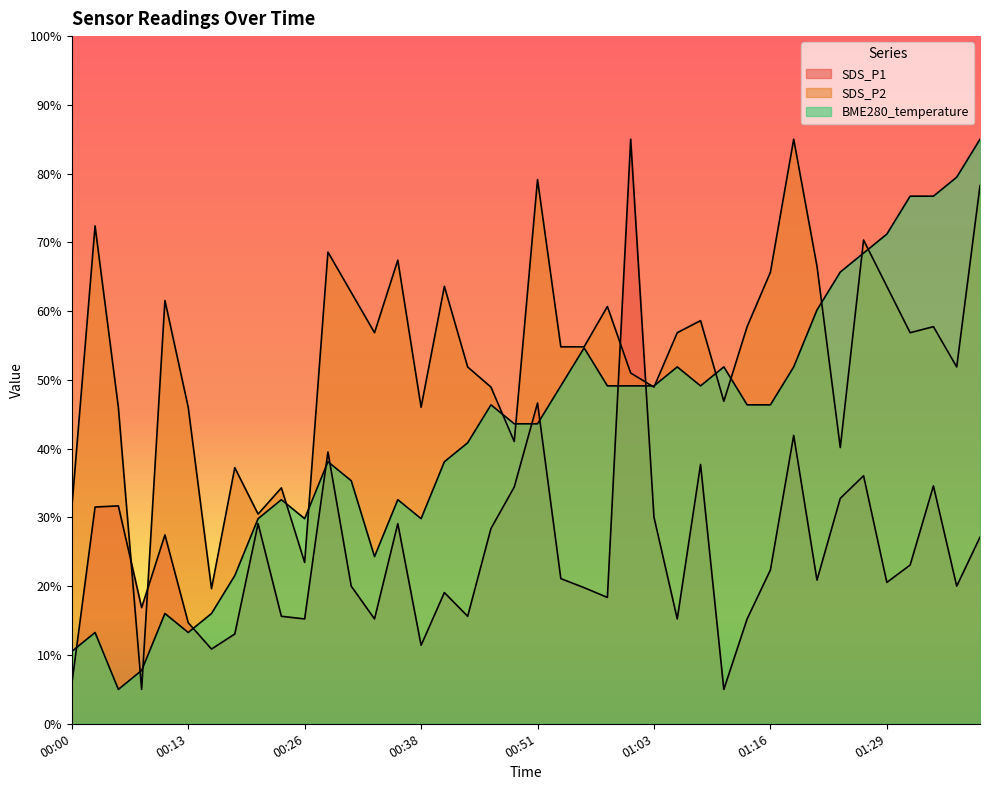

The value of BME280_temperature at 00:41 is 38.1. True or false?

True